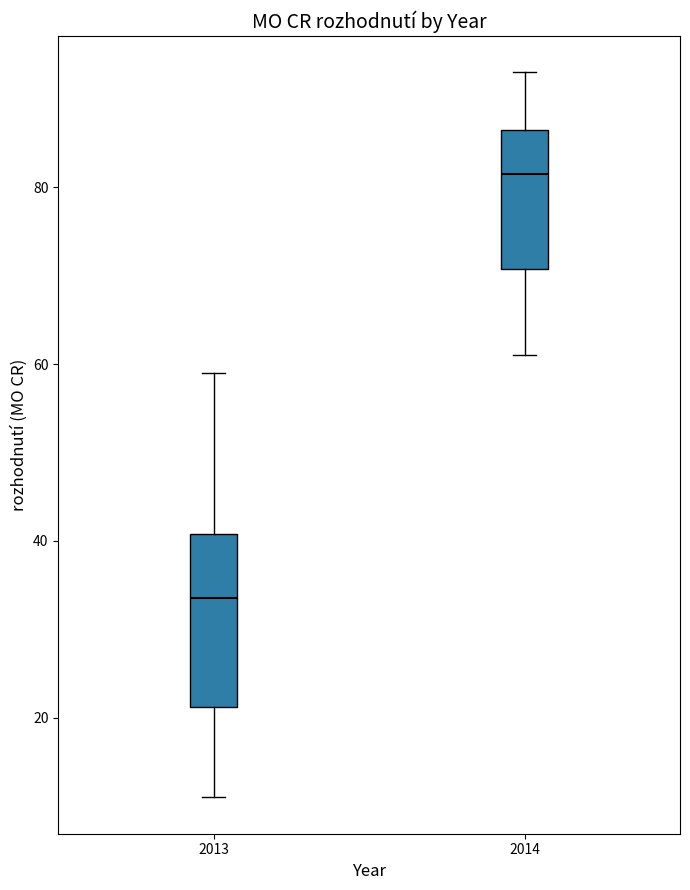

Which box's median line is the highest?

2014